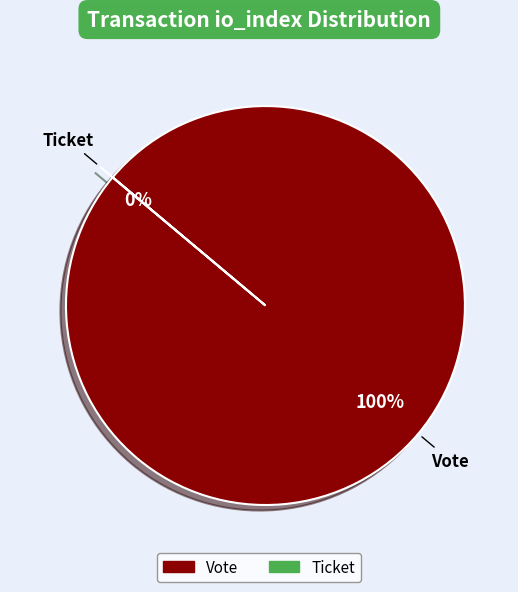

To the nearest percent, what is the difference between the largest and smallest slice percentages?

100%